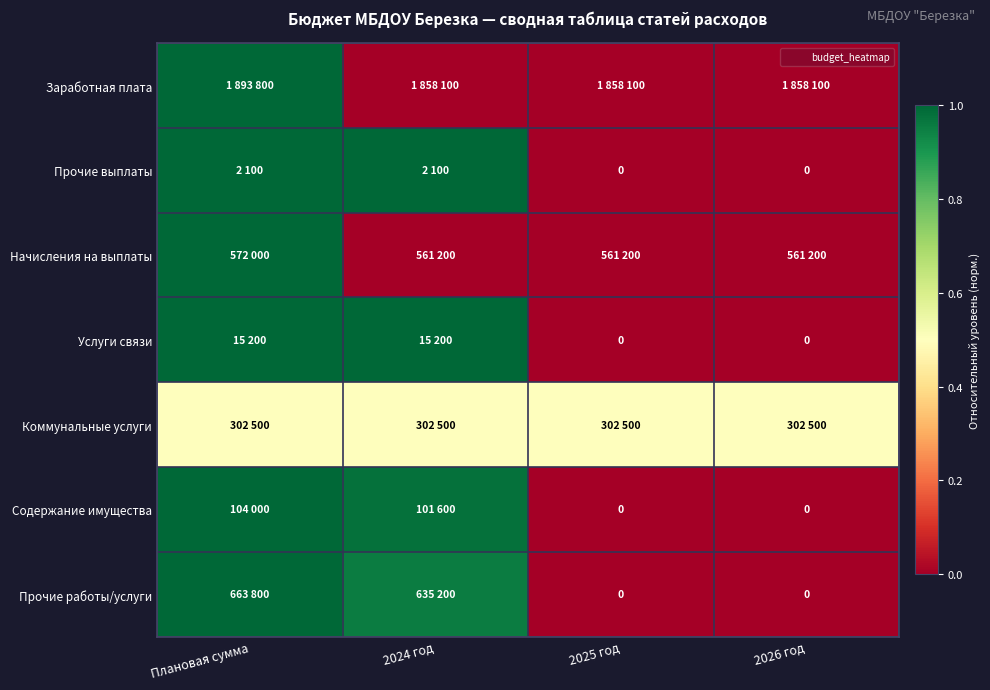

Which series has the largest total across all categories?

Прочие выплаты